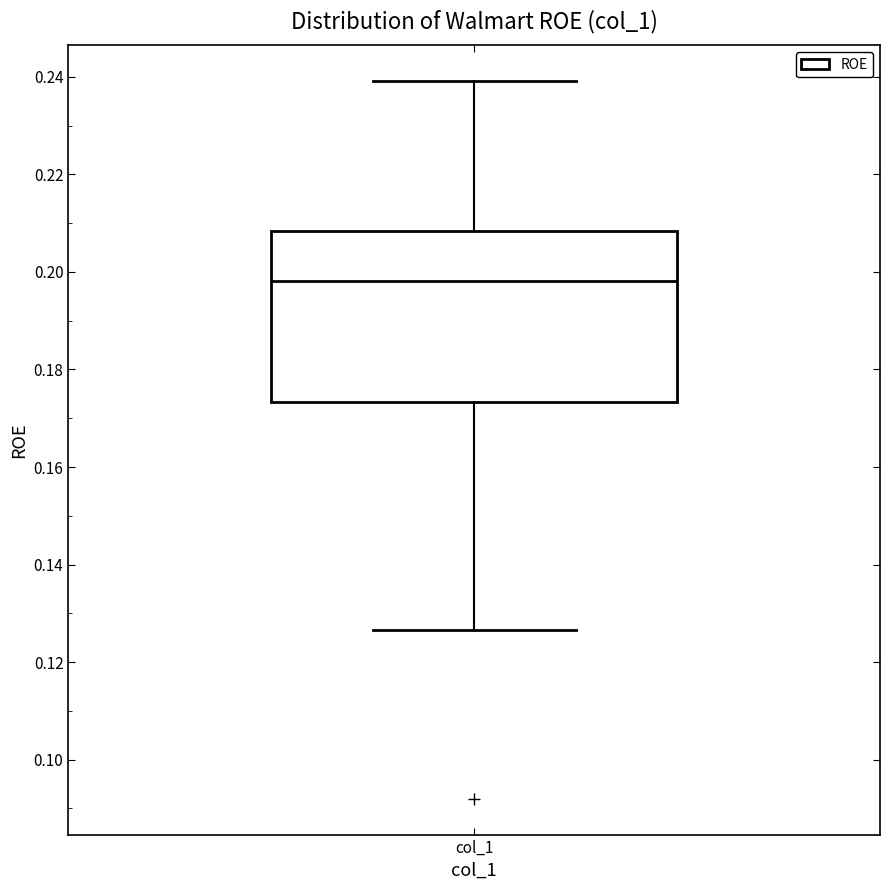

Transcribe this box plot: give where the median line is, the range the box spans, and where the two whiskers end, as read against the y-axis. The values are not printed on the chart, so give them approximately, as read against the axis.

median 0.198, box 0.174 to 0.208, whiskers 0.126 to 0.240